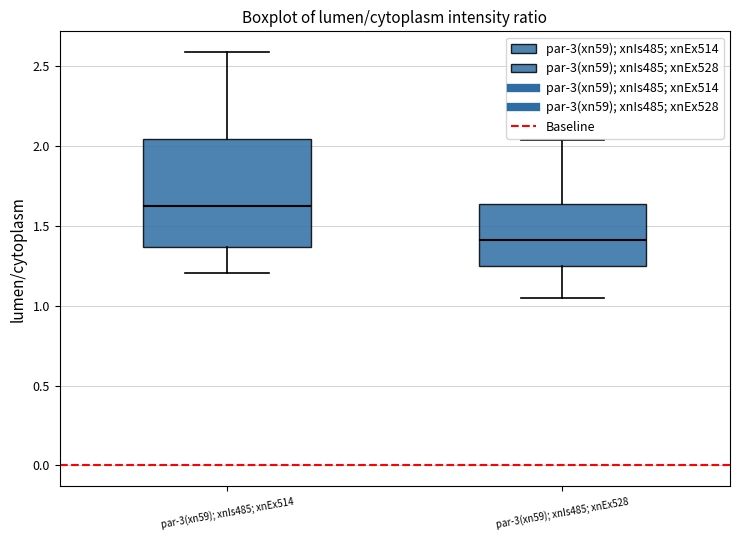

Comparing the boxes themselves (not the whiskers), which one is the tallest?

par-3(xn59); xnIs485; xnEx514